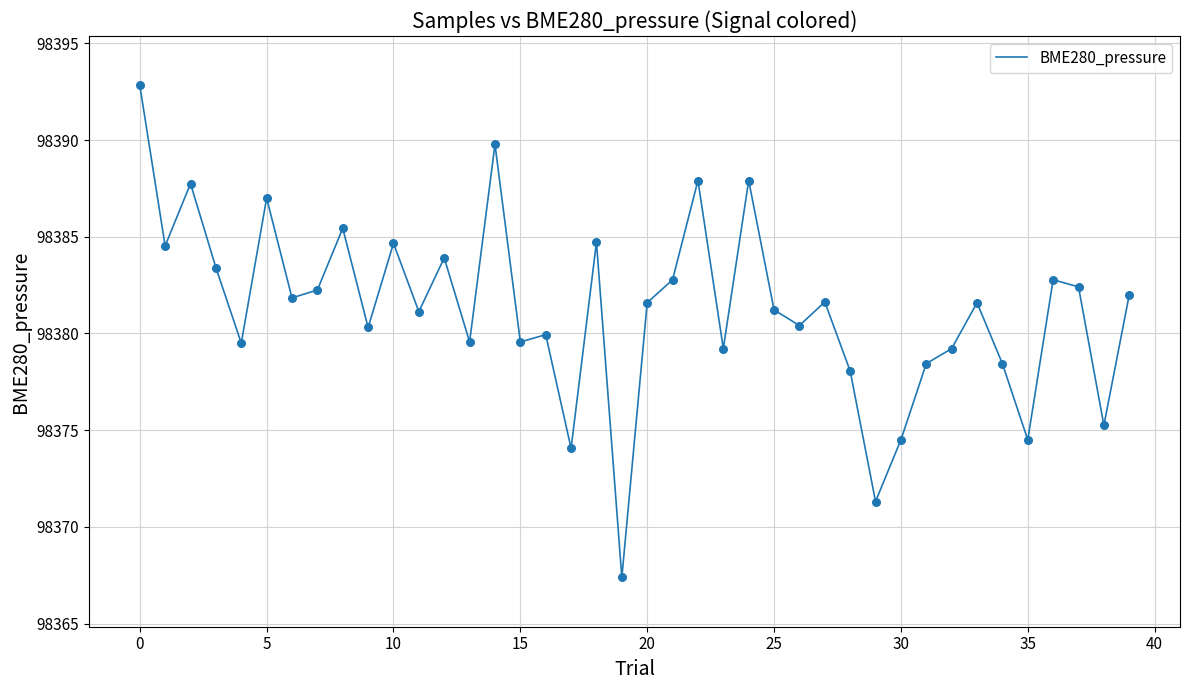

What is the maximum value shown in the chart?

98392.8